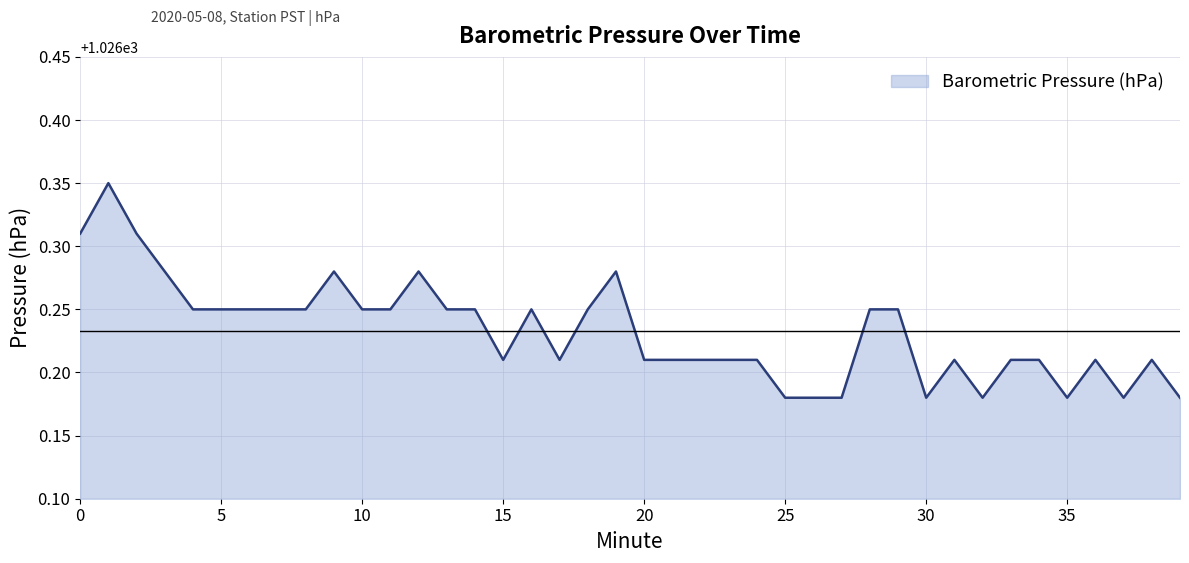

Reading left to right, extract all data points from this chart.

1026.3	1026.3	1026.3	1026.3	1026.2	1026.2	1026.2	1026.2	1026.2	1026.3	1026.2	1026.2	1026.3	1026.2	1026.2	1026.2	1026.2	1026.2	1026.2	1026.3	1026.2	1026.2	1026.2	1026.2	1026.2	1026.2	1026.2	1026.2	1026.2	1026.2	1026.2	1026.2	1026.2	1026.2	1026.2	1026.2	1026.2	1026.2	1026.2	1026.2